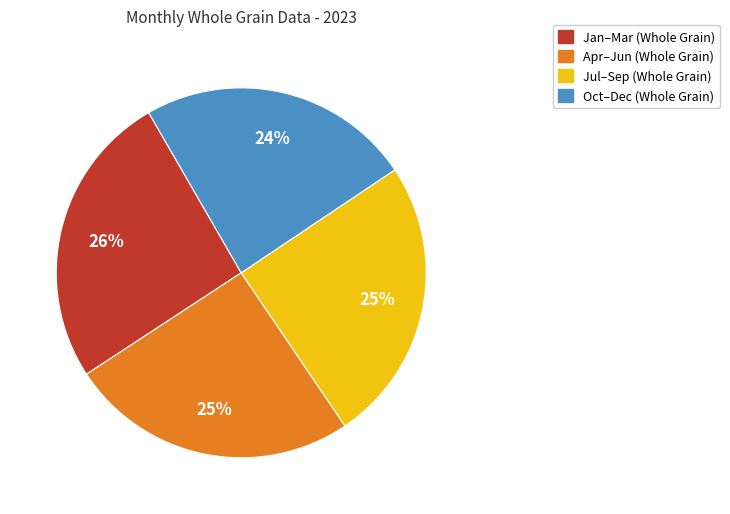

Is there any slice that represents more than half of the pie?

No